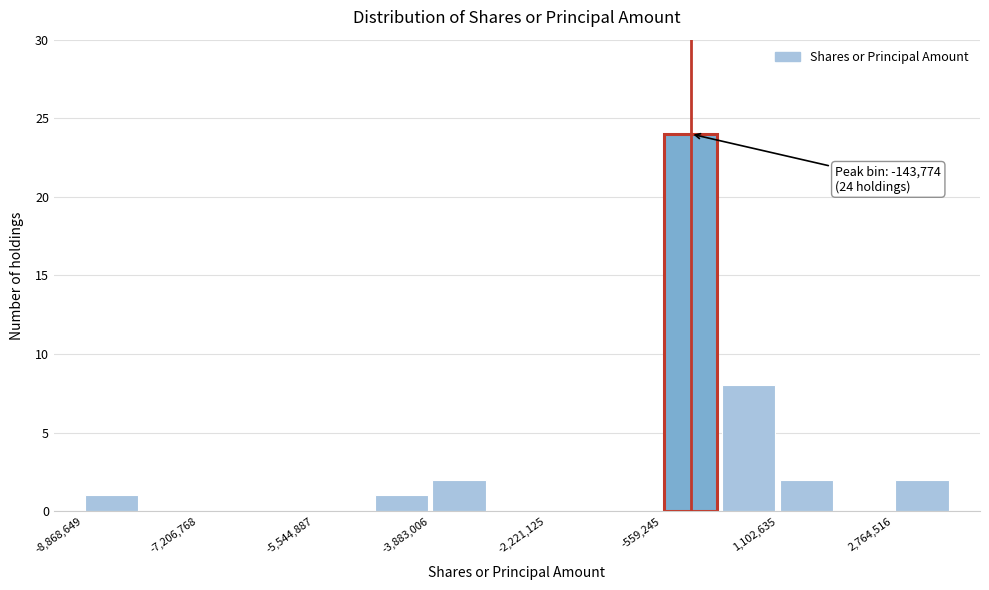

Which range on the x-axis has the tallest bar?

-600000 to 200000